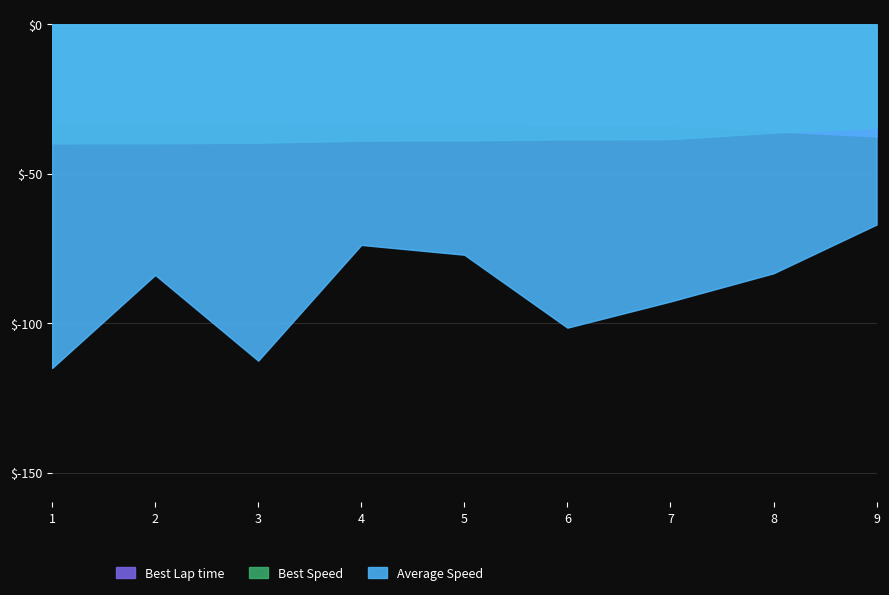

Is the value of Best Speed at 4 greater than the value of Average Speed at 5?

Yes